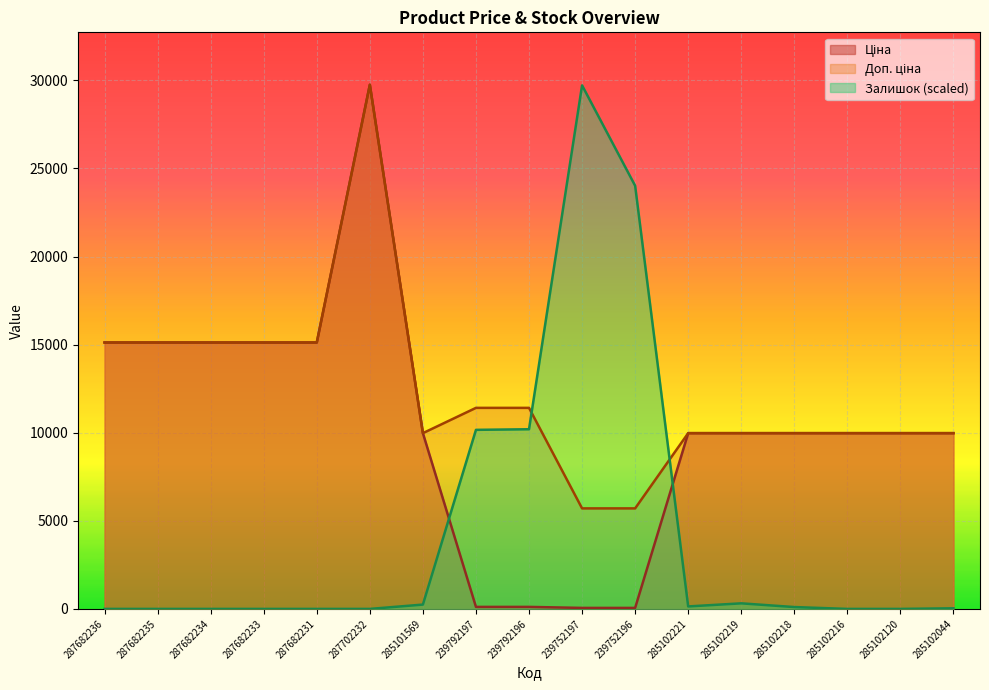

Between which two adjacent categories do Ціна and Залишок first intersect?

285101569 and 239792197